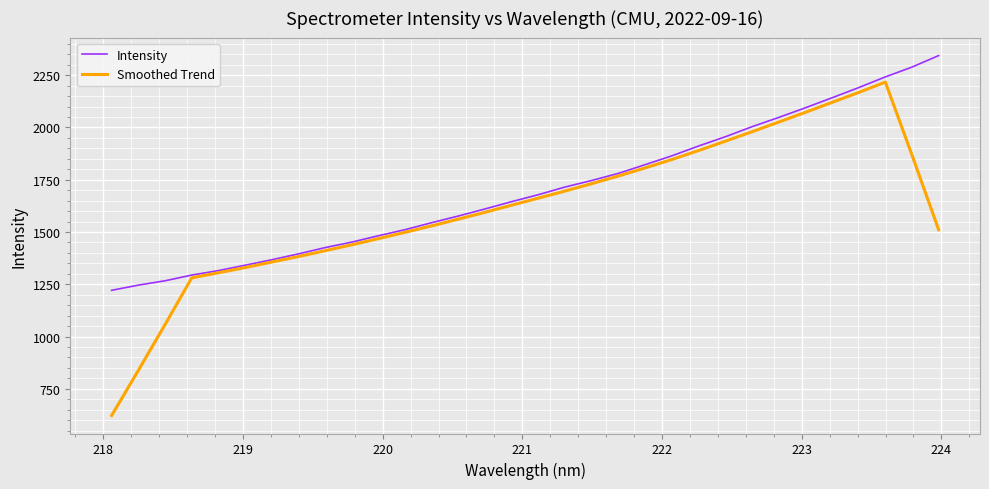

How many lines are shown in the chart?

2